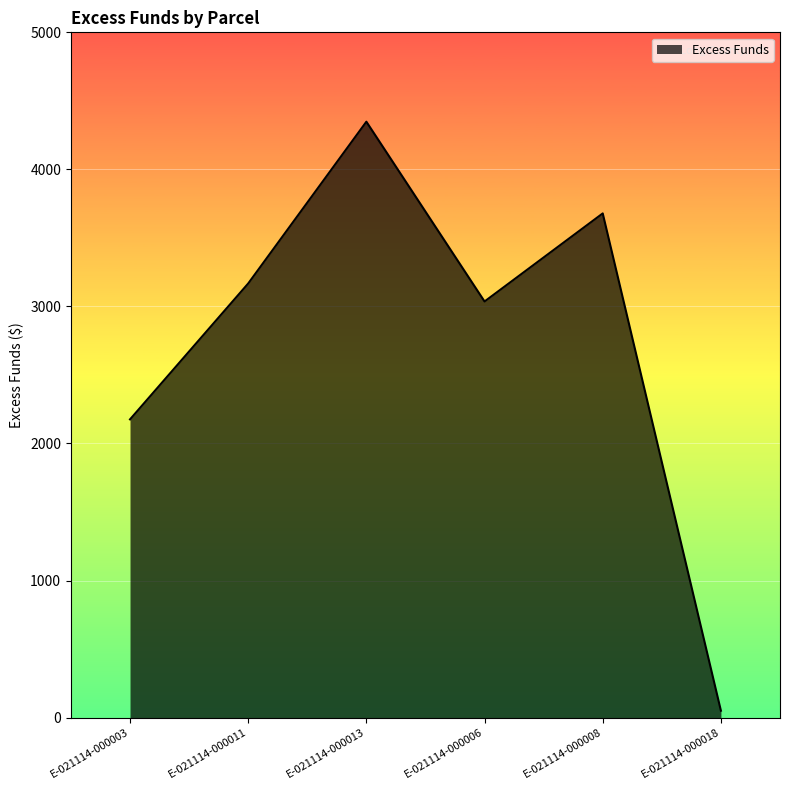

Reading right to left, what are all the values shown in this chart?

E-021114-000018=50.0	E-021114-000008=3678.9	E-021114-000006=3036.3	E-021114-000013=4348.1	E-021114-000011=3167.5	E-021114-000003=2175.9